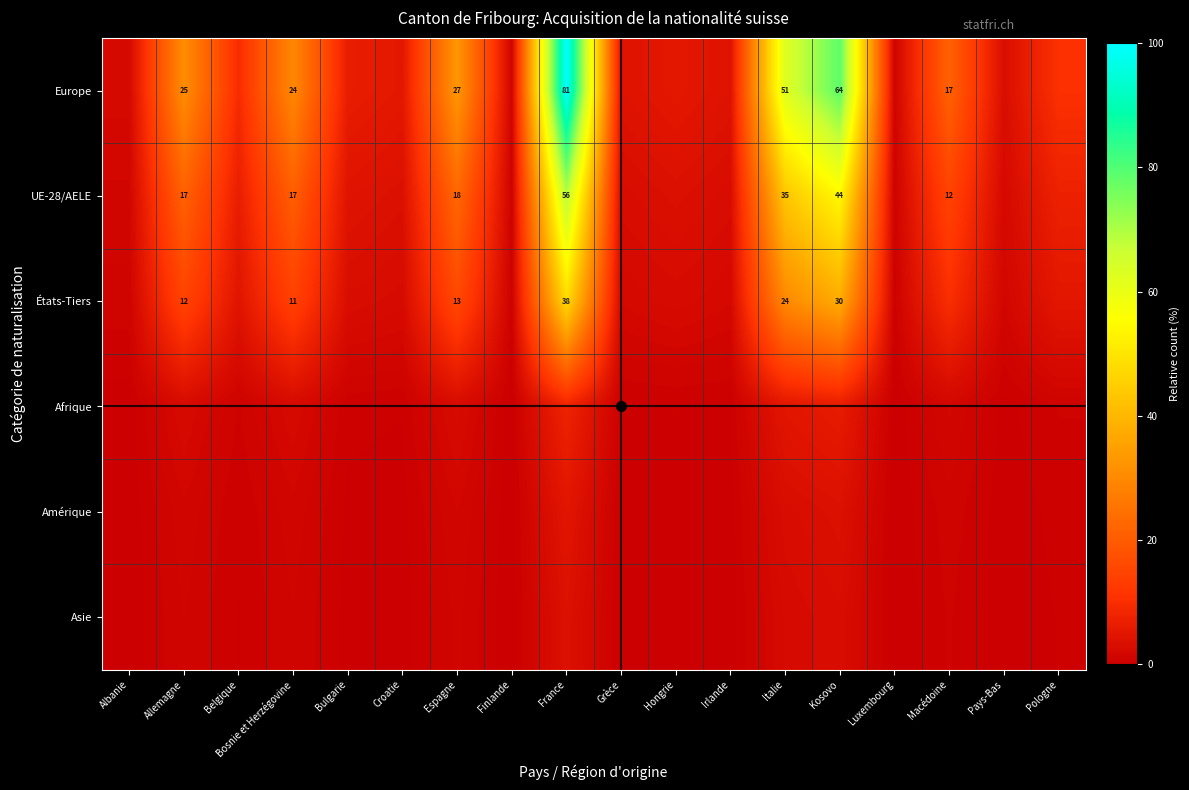

The value of Amérique at Croatie is 0.3. True or false?

True